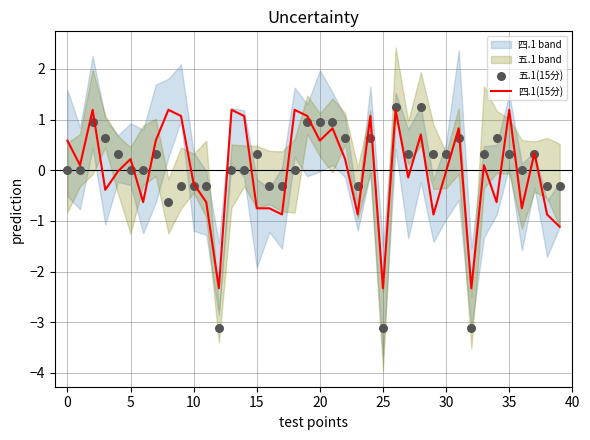

At how many categories does at least one series exceed 0?

30